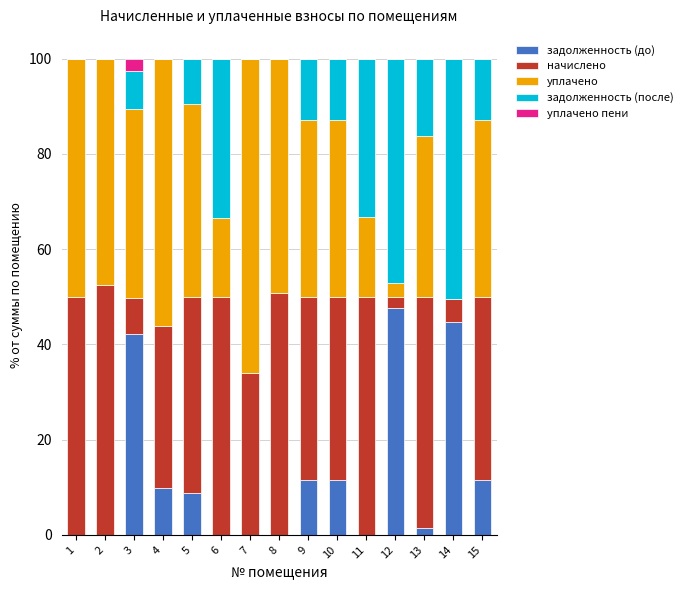

What is the total value across all series at 15?

100.0